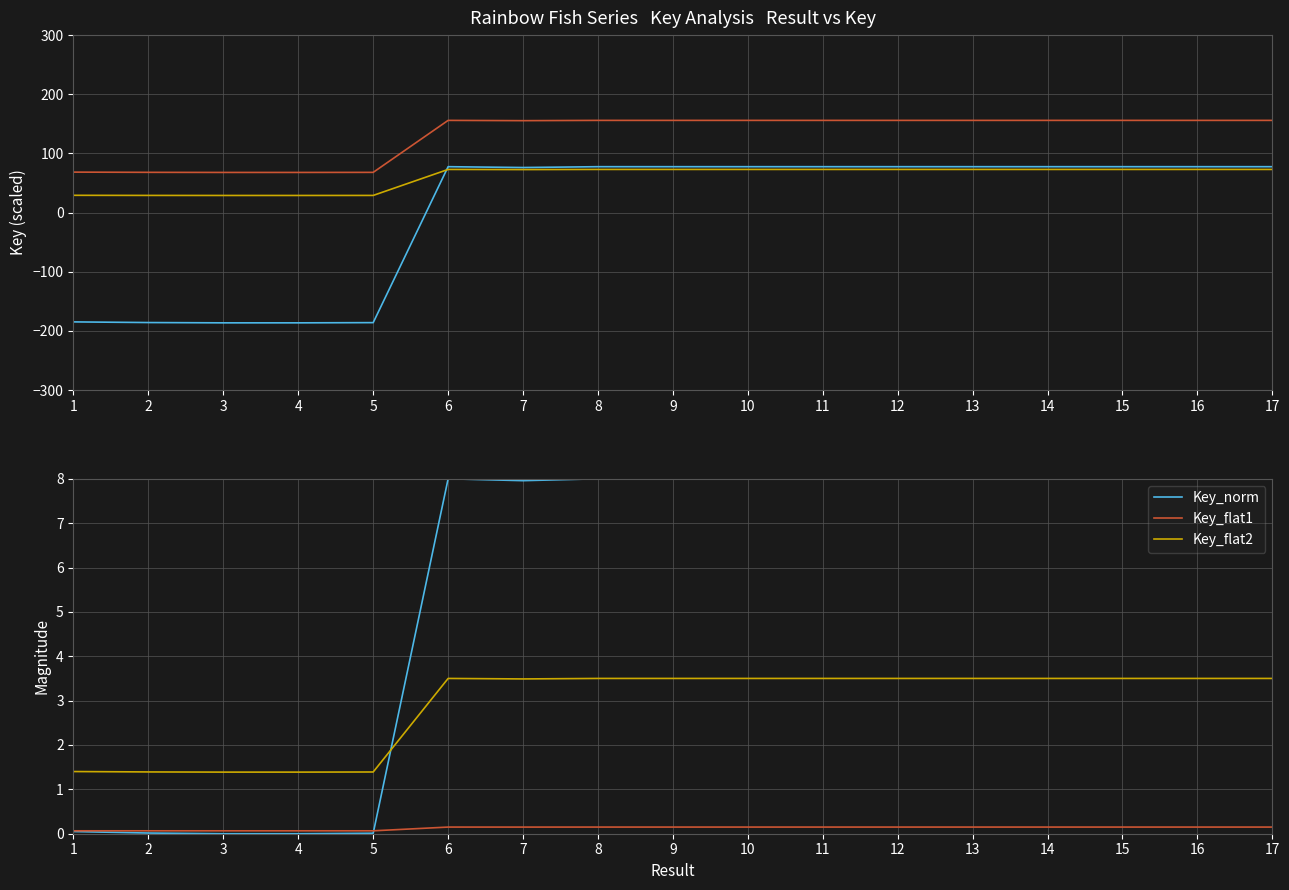

What is the spread (max minus min) of values at 5?

254.0